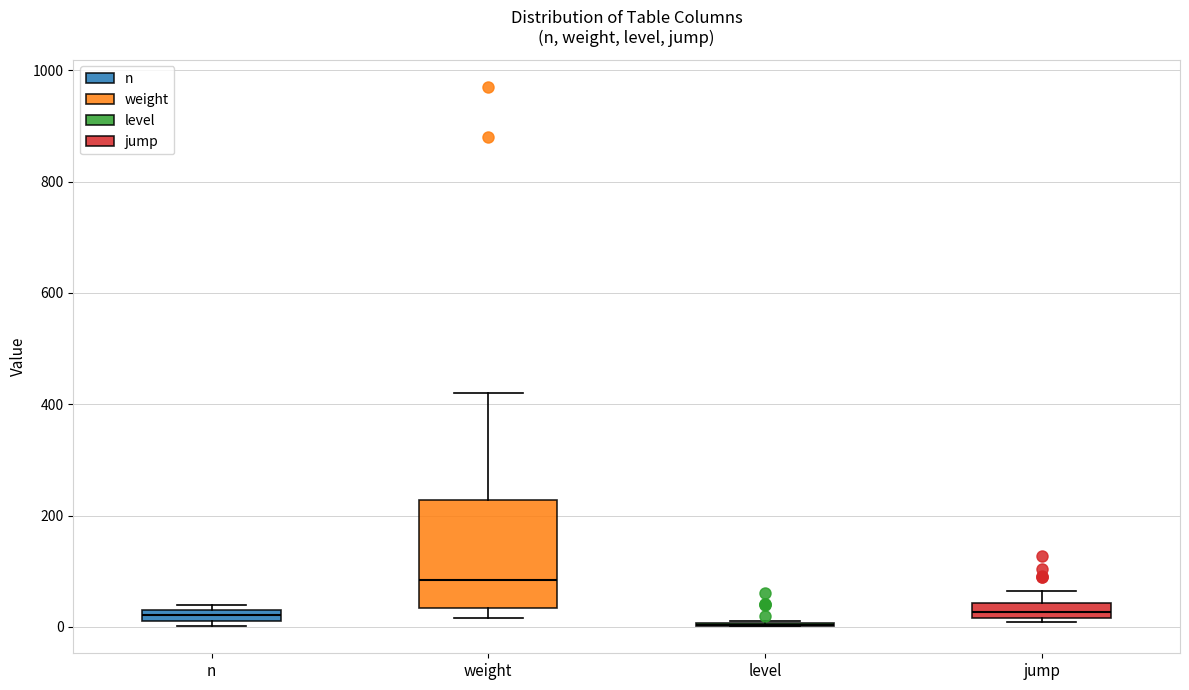

Which box is the tallest, from its lower edge to its upper edge?

weight